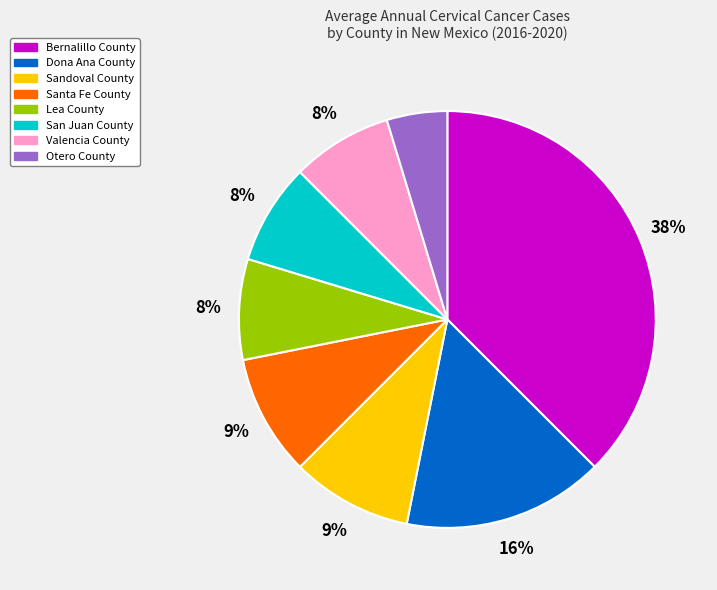

Does Santa Fe County account for over 50% of the chart?

No